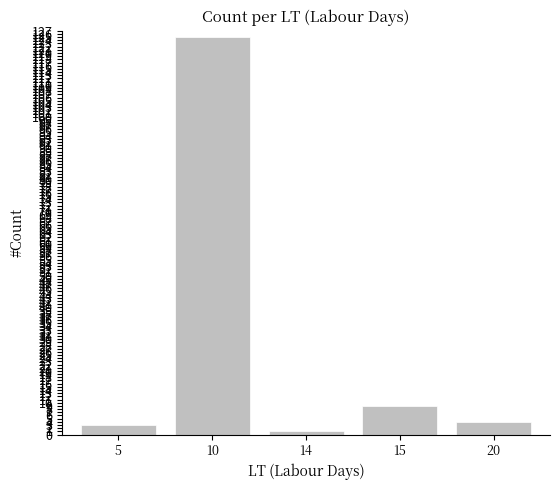

Reading right to left, extract all data points from this chart.

4	9	1	125	3